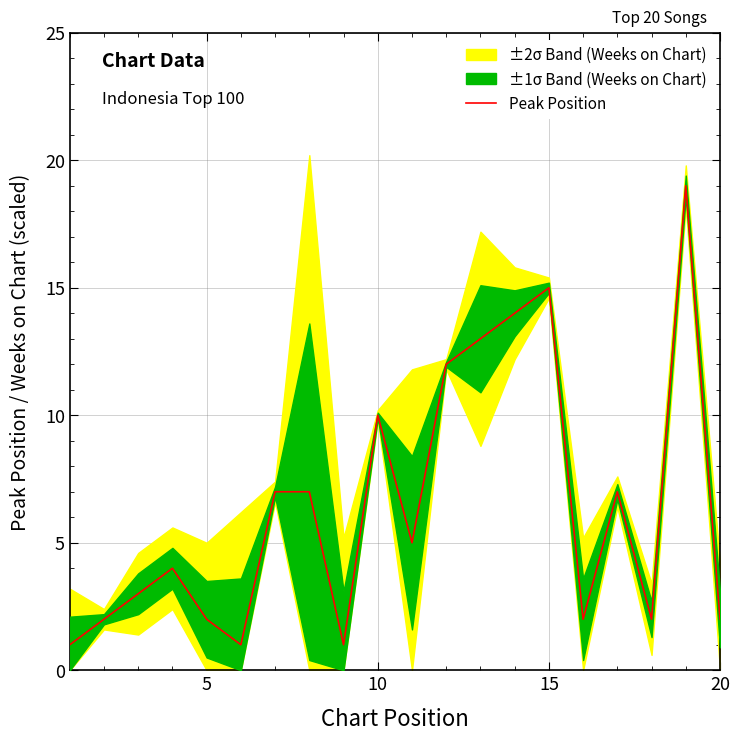

True or false: there are more than 2 points higher than both neighbors.

True